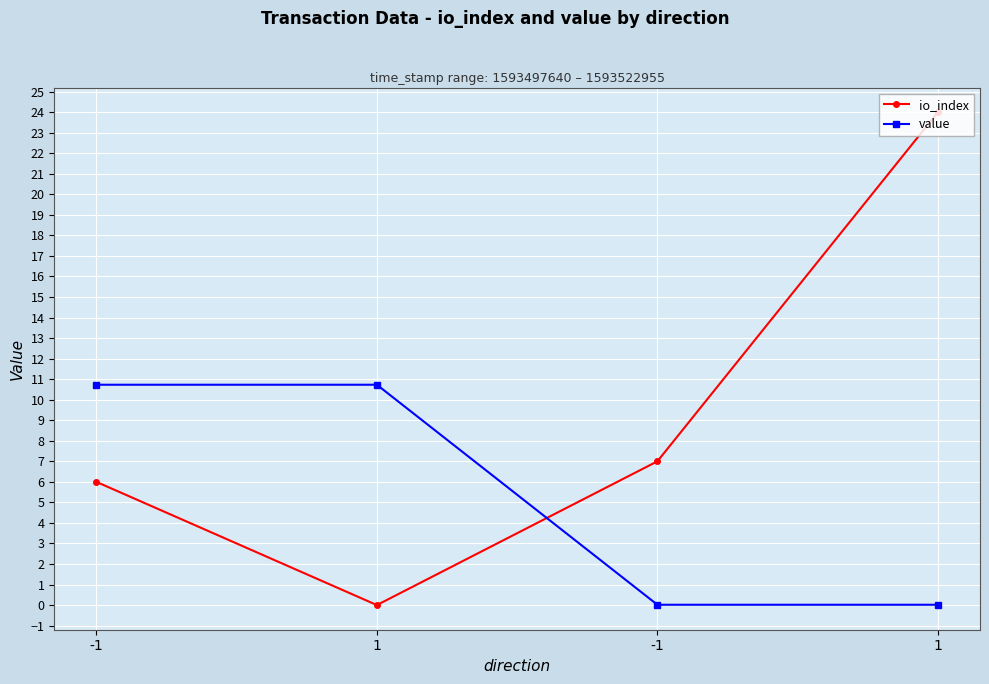

What are all the series names shown in the legend?

io_index, value